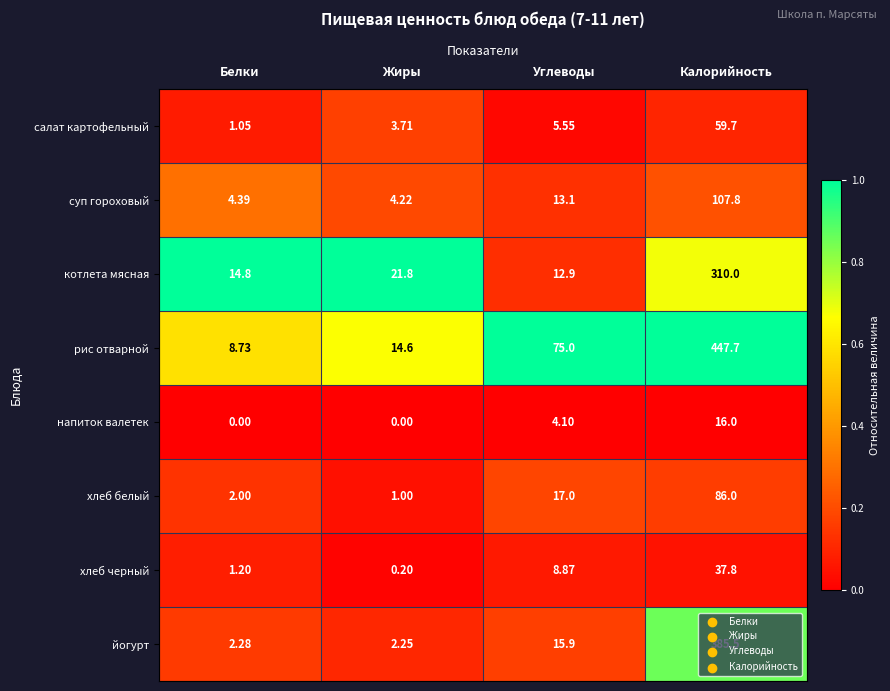

List the series in order of their peak value, highest first.

рис отварной, йогурт, котлета мясная, суп гороховый, хлеб белый, салат картофельный, хлеб черный, напиток валетек